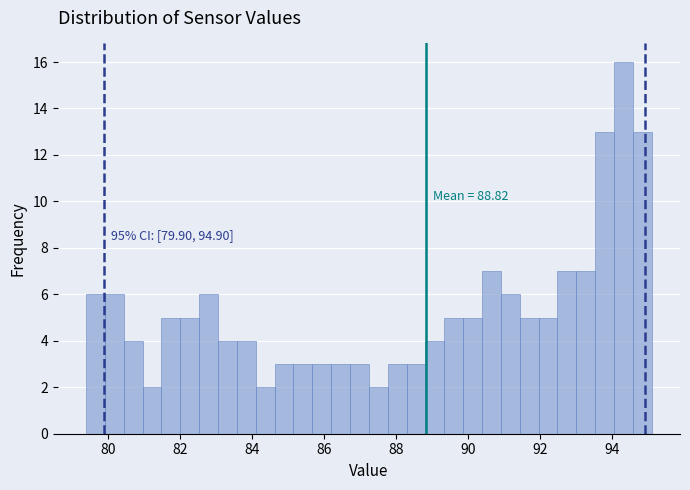

Read against the x-axis, roughly where is the centre of the tallest bar?

94.4